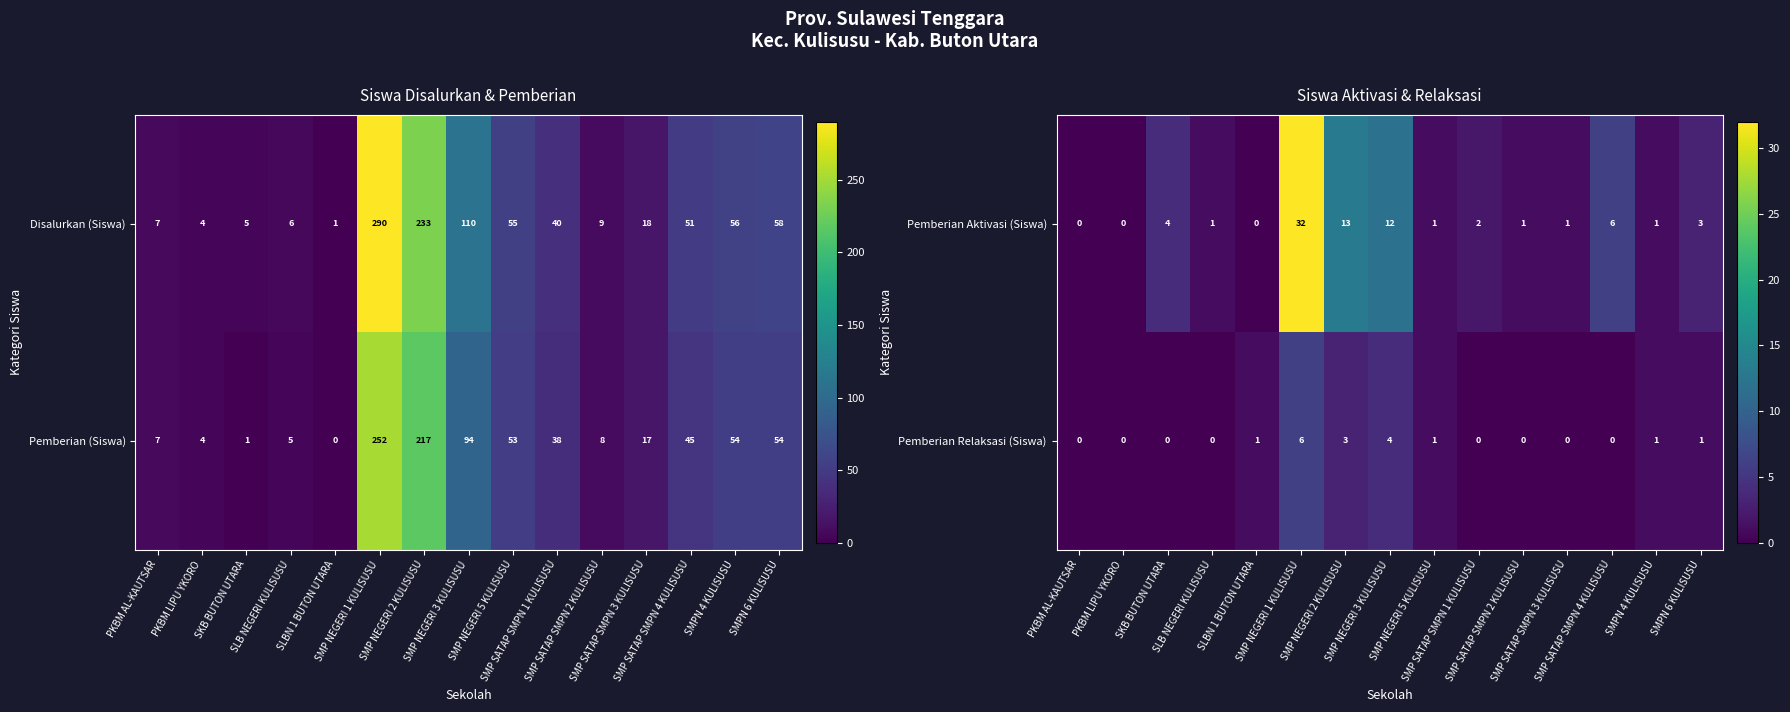

Reading right to left, extract all data points from this chart.

Pemberian Aktivasi (Siswa): SMPN 6 KULISUSU=3	SMPN 4 KULISUSU=1	SMP SATAP SMPN 4 KULISUSU=6	SMP SATAP SMPN 3 KULISUSU=1	SMP SATAP SMPN 2 KULISUSU=1	SMP SATAP SMPN 1 KULISUSU=2	SMP NEGERI 5 KULISUSU=1	SMP NEGERI 3 KULISUSU=12	SMP NEGERI 2 KULISUSU=13	SMP NEGERI 1 KULISUSU=32	SLBN 1 BUTON UTARA=0	SLB NEGERI KULISUSU=1	SKB BUTON UTARA=4	PKBM LIPU YKORO=0	PKBM AL-KAUTSAR=0
Pemberian Relaksasi (Siswa): SMPN 6 KULISUSU=1	SMPN 4 KULISUSU=1	SMP SATAP SMPN 4 KULISUSU=0	SMP SATAP SMPN 3 KULISUSU=0	SMP SATAP SMPN 2 KULISUSU=0	SMP SATAP SMPN 1 KULISUSU=0	SMP NEGERI 5 KULISUSU=1	SMP NEGERI 3 KULISUSU=4	SMP NEGERI 2 KULISUSU=3	SMP NEGERI 1 KULISUSU=6	SLBN 1 BUTON UTARA=1	SLB NEGERI KULISUSU=0	SKB BUTON UTARA=0	PKBM LIPU YKORO=0	PKBM AL-KAUTSAR=0